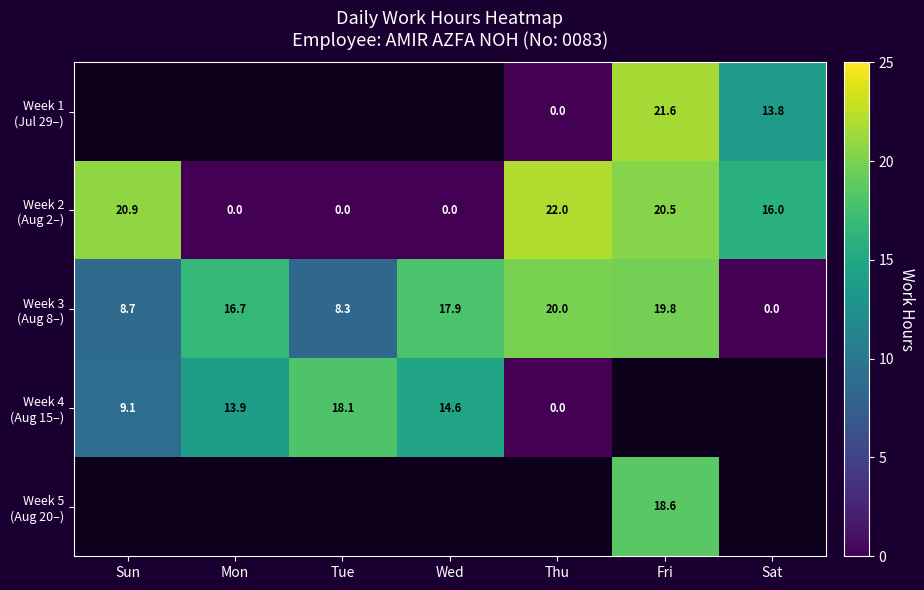

Which series changed the most between Tue and Thu?

Week 2 (Aug 2–)